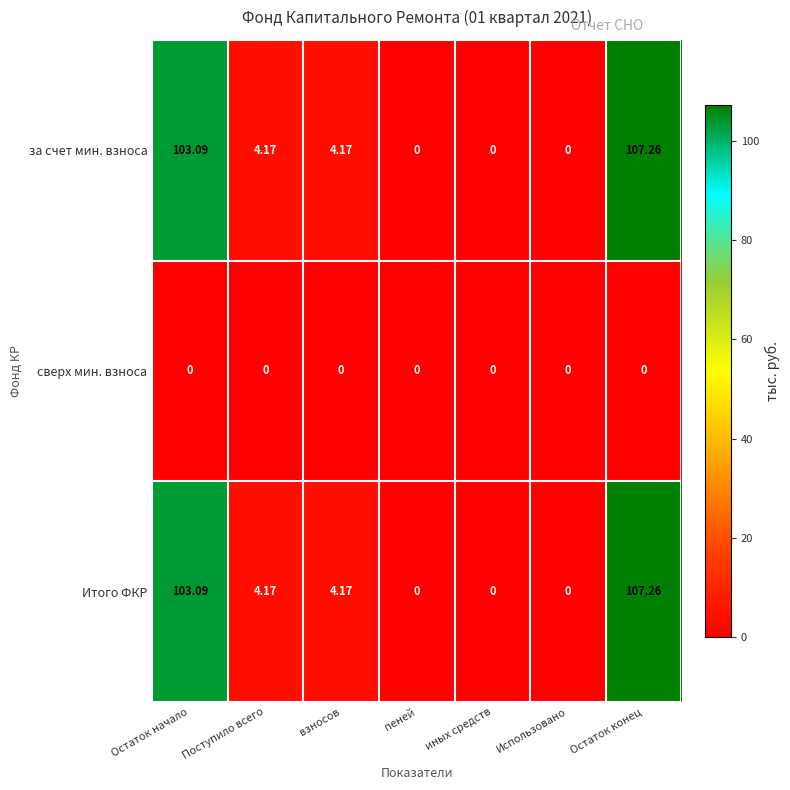

At which category does the chart reach its peak across all series?

Остаток конец